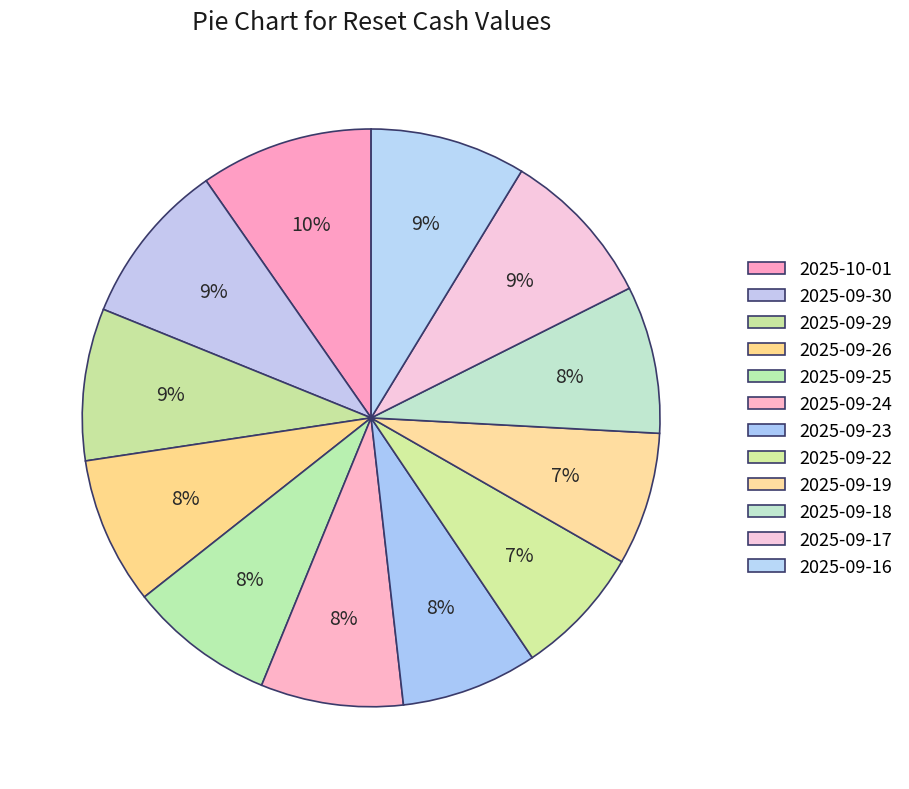

True or false: 2025-09-22 accounts for 13% of the total.

False